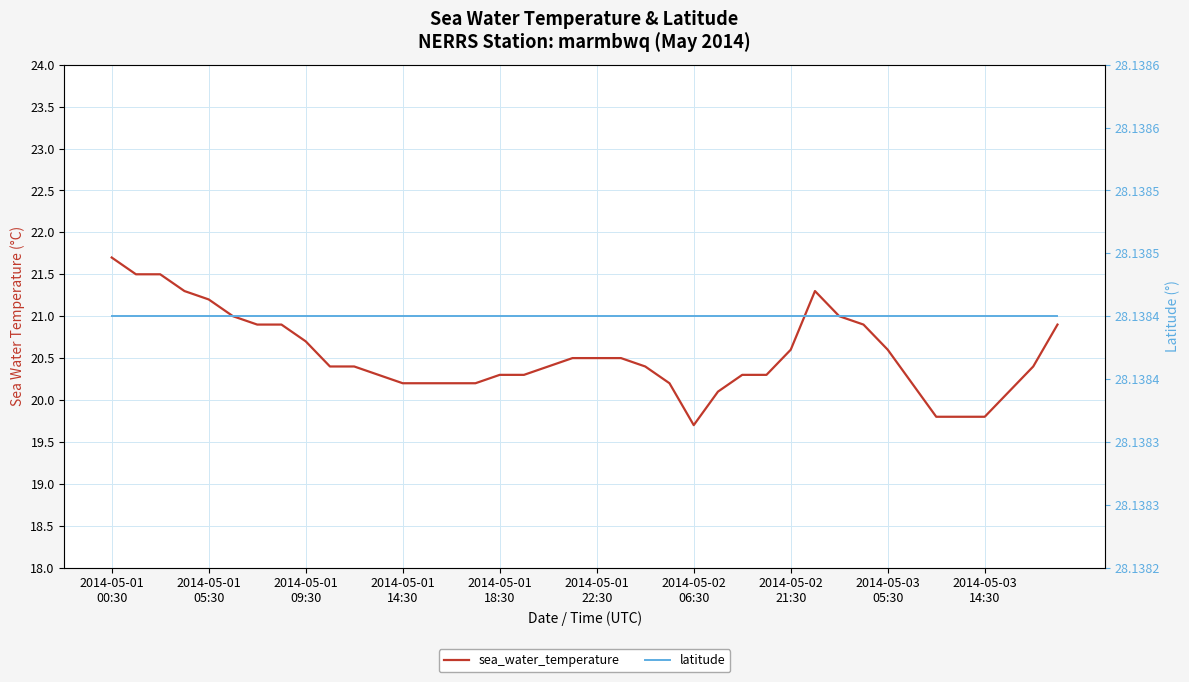

Is the value of sea_water_temperature at 2014-05-01
09:30 greater than the value of latitude at 24?

No